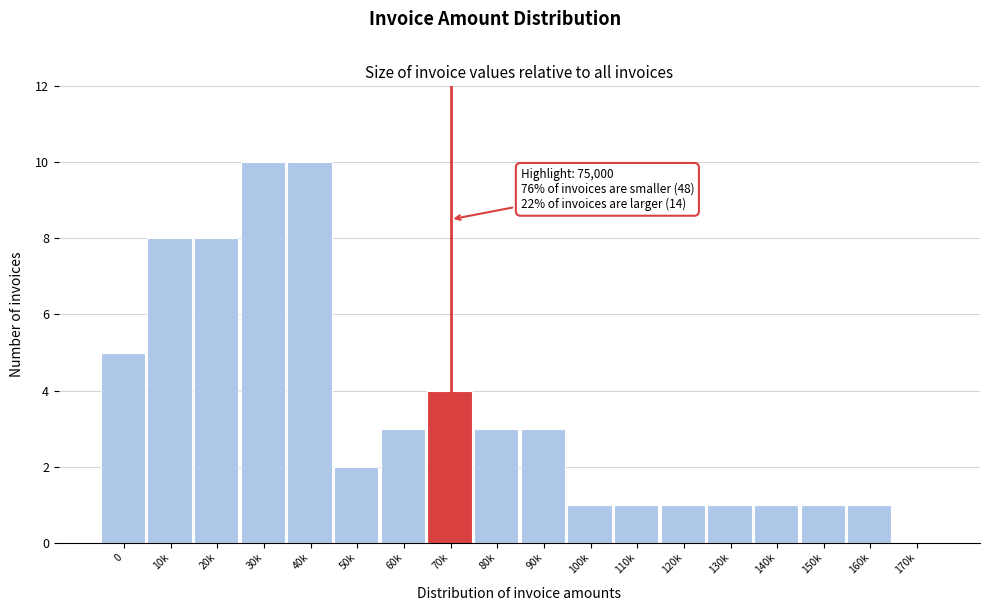

Reading left to right, list all the values displayed in this chart.

0=5	10k=8	20k=8	30k=10	40k=10	50k=2	60k=3	70k=4	80k=3	90k=3	100k=1	110k=1	120k=1	130k=1	140k=1	150k=1	160k=1	170k=0